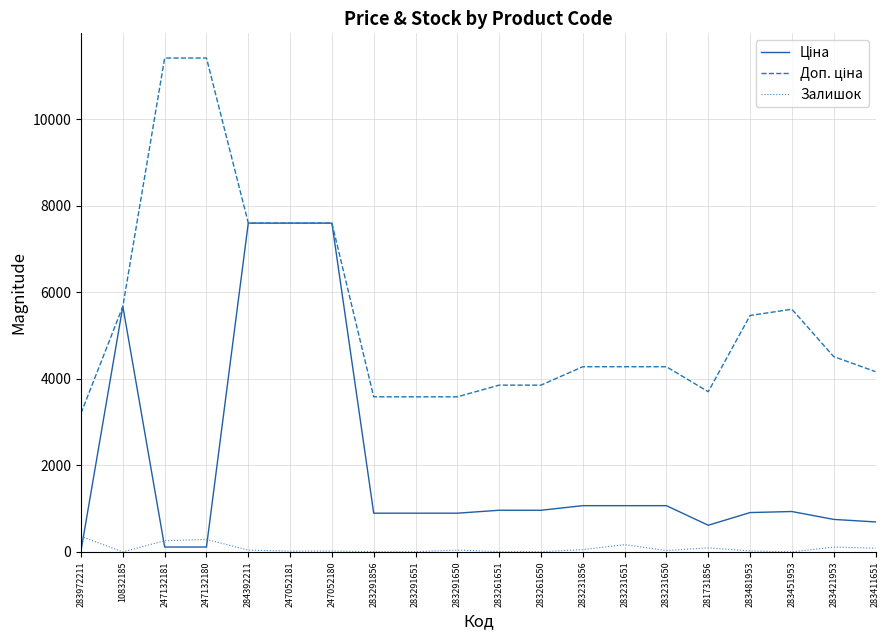

Is it true that Залишок equals 87.0 at 283411651?

True